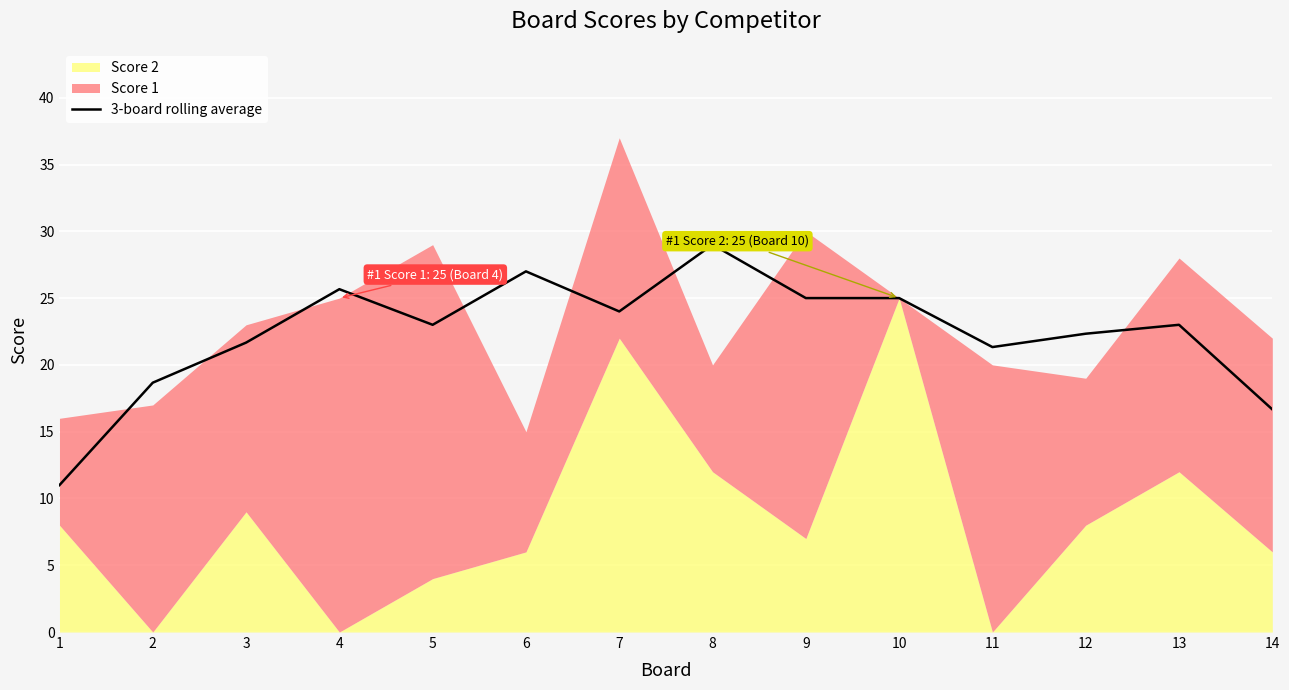

What is the maximum value for 3-board rolling average?

29.0